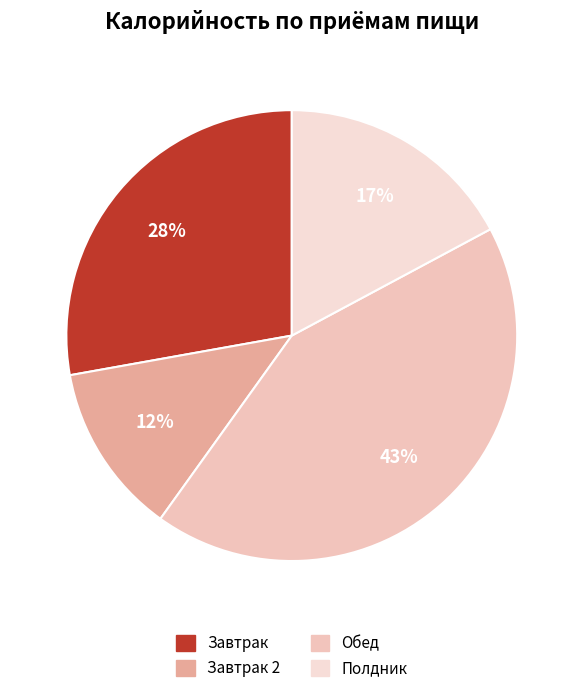

True or false: Обед accounts for 43% of the total.

True